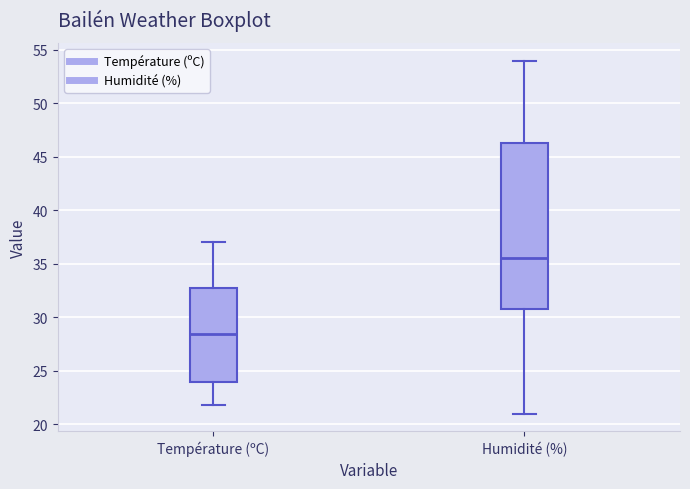

Which box is the tallest, from its lower edge to its upper edge?

Humidité (%)